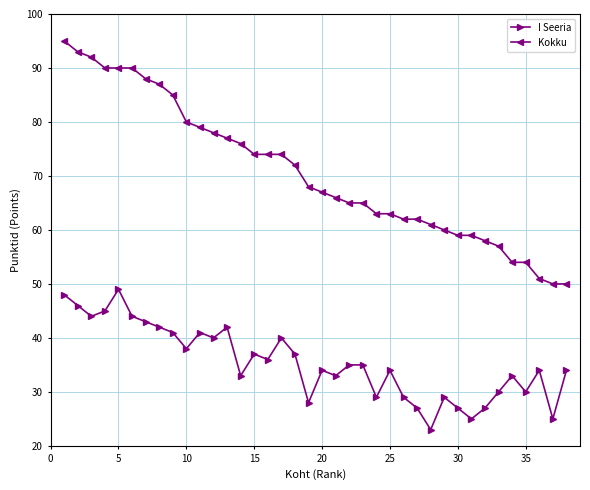

True or false: I Seeria has more than 0 points higher than both neighbors.

True